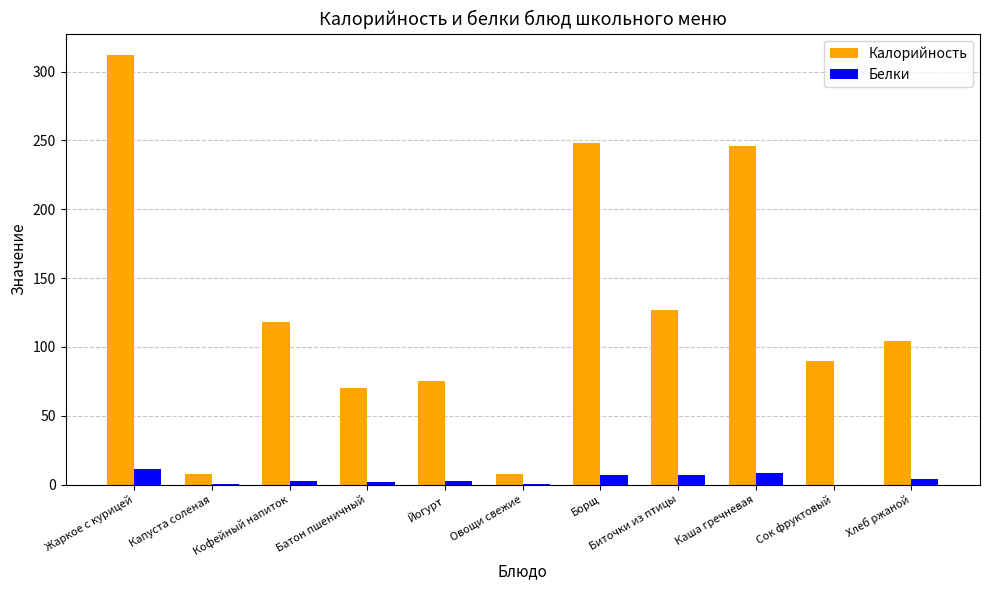

What is the sum of all Калорийность values?

1406.0